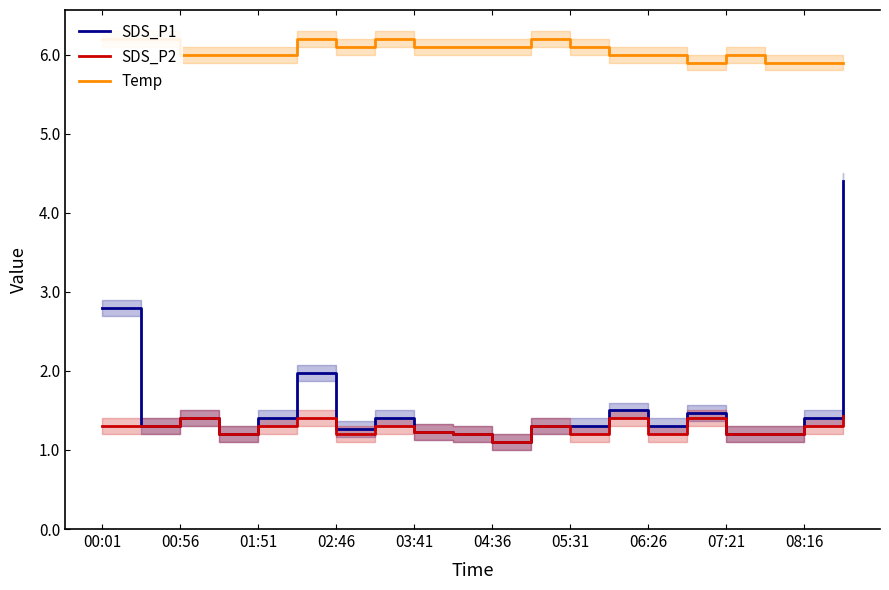

What is the value of the SDS_P2 point at the 15th from the left?

1.2